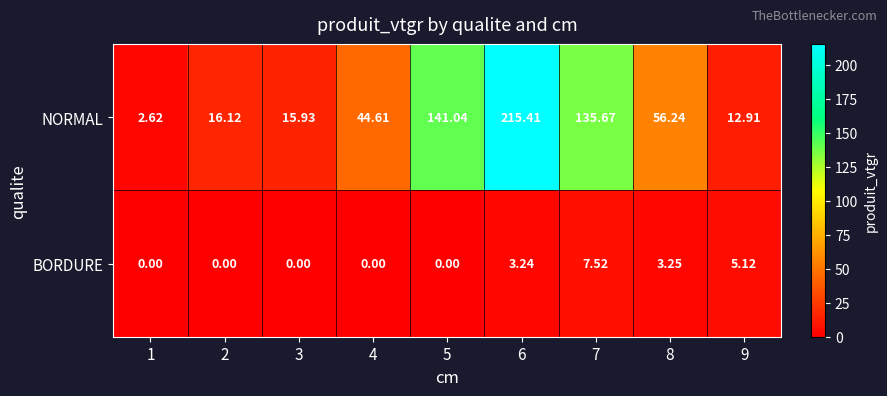

Rank the series at 5 from lowest to highest value.

BORDURE, NORMAL